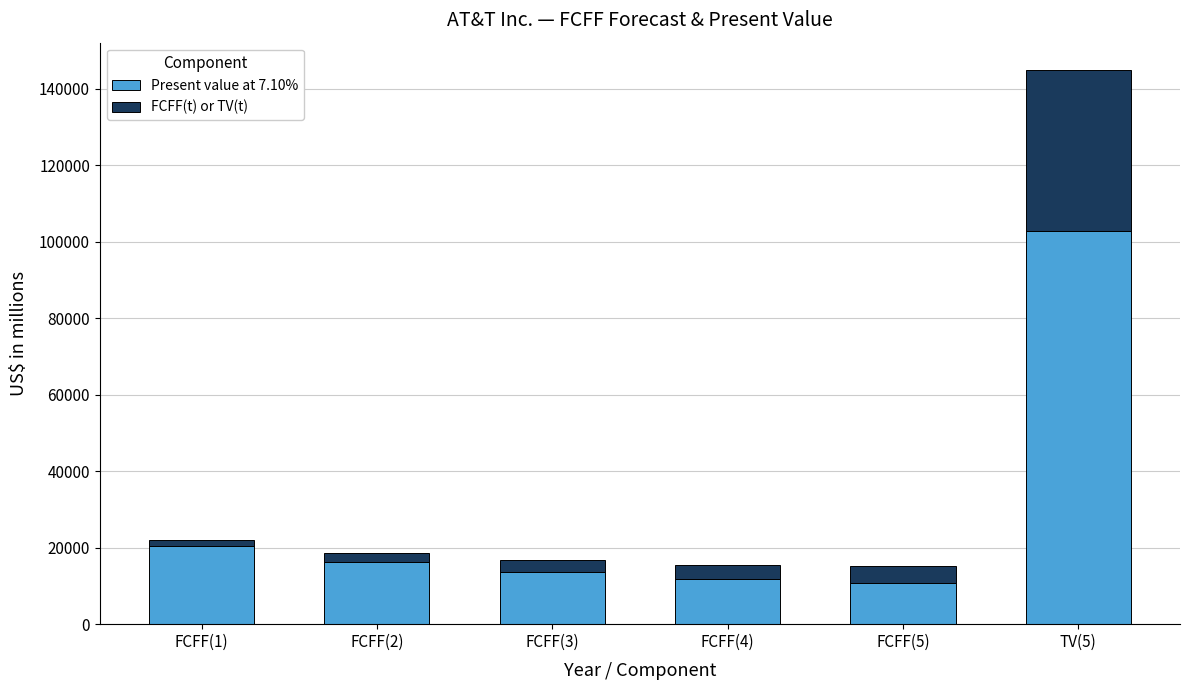

At which category is the sum across all series the highest?

TV(5)